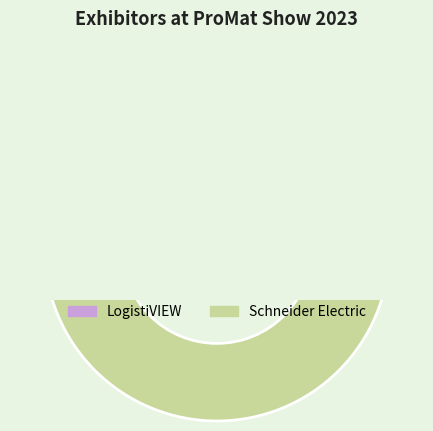

Approximately how many times larger is the value at Schneider Electric compared to LogistiVIEW?

1.0